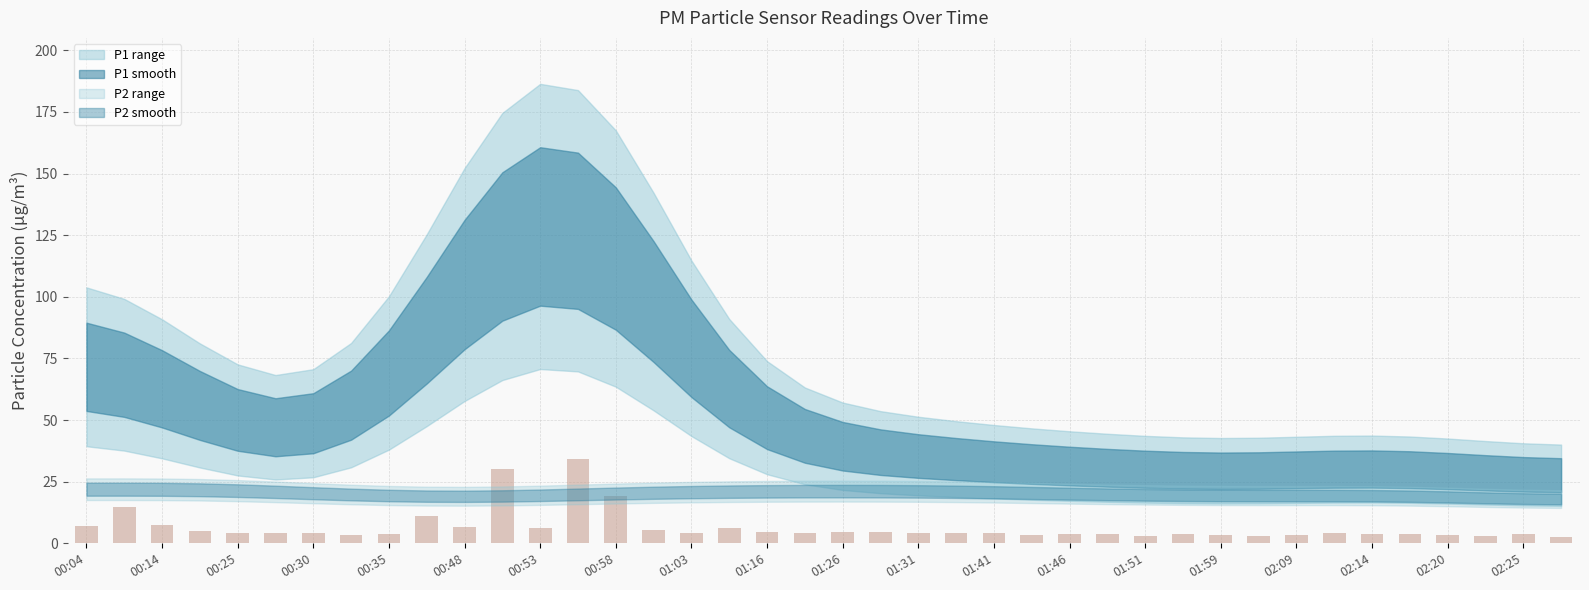

What is the value of the 17th bar from the left?

4.3